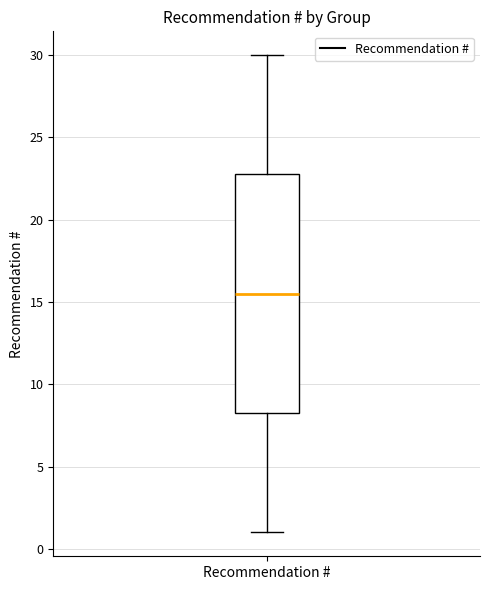

Transcribe this box plot: give where the median line is, the range the box spans, and where the two whiskers end, as read against the y-axis. The values are not printed on the chart, so give them approximately, as read against the axis.

median 15.5, box 8.5 to 23.0, whiskers 1.0 to 30.0